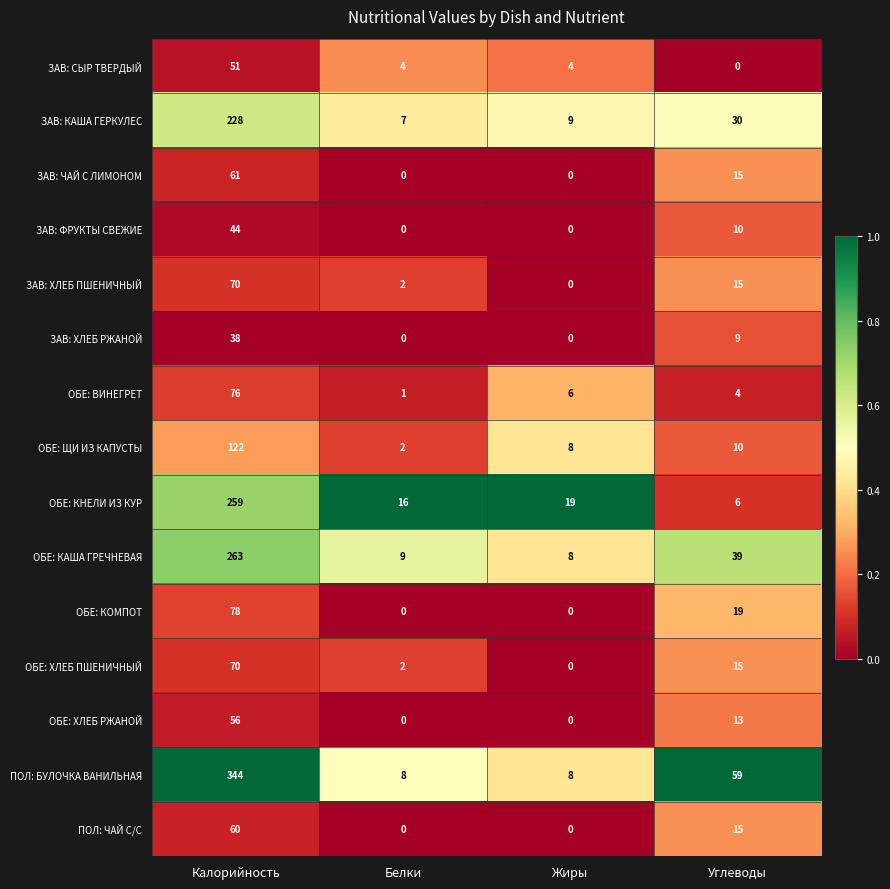

How many distinct data groups are displayed?

15